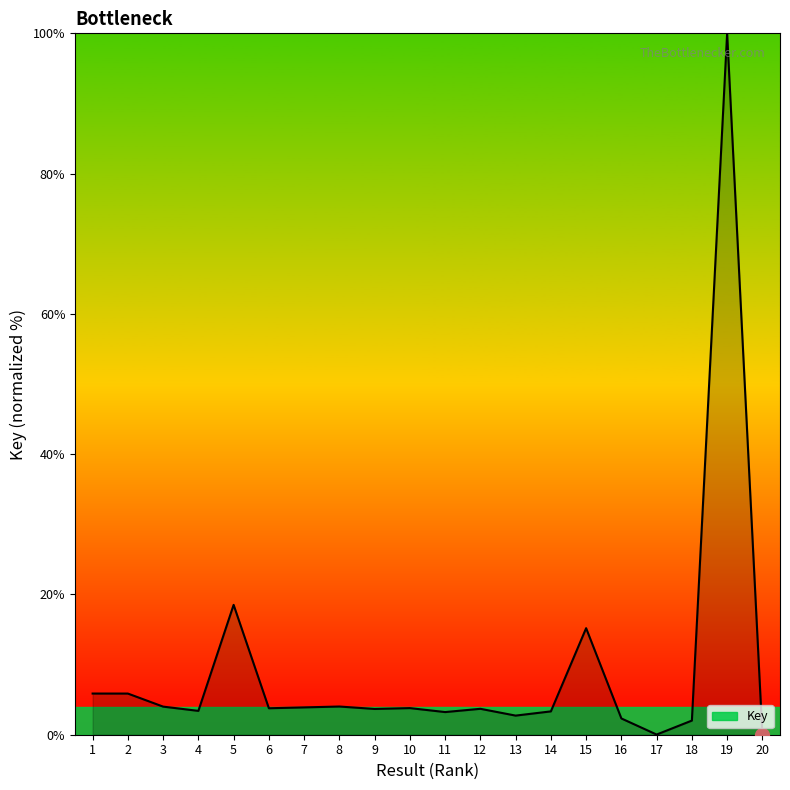

How many lines are shown in the chart?

1